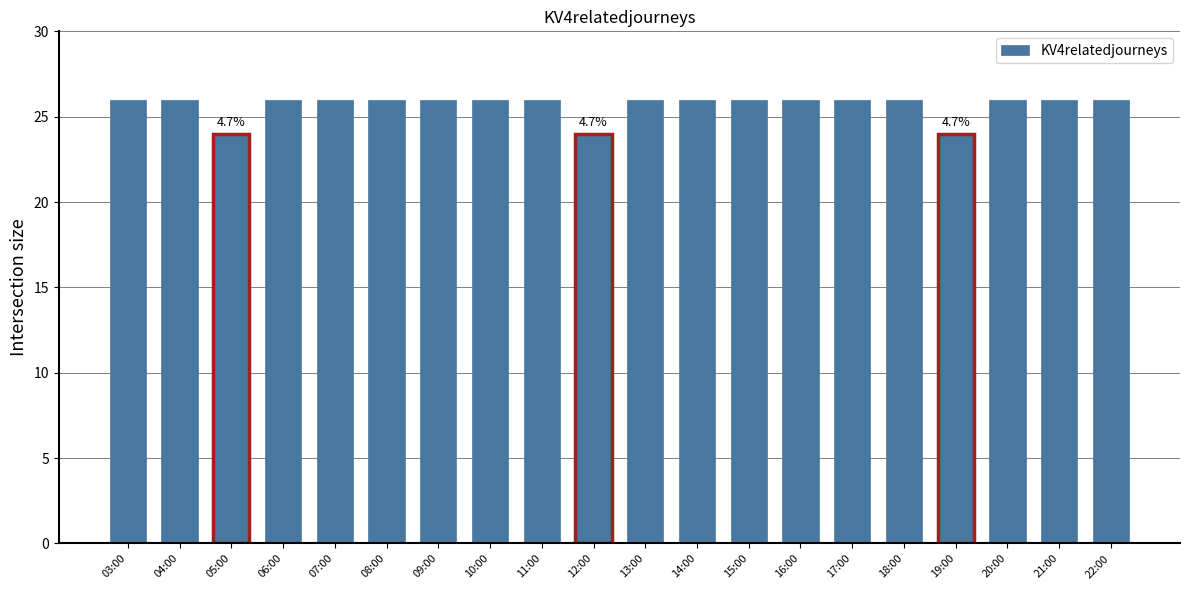

Does the chart contain any negative values?

No